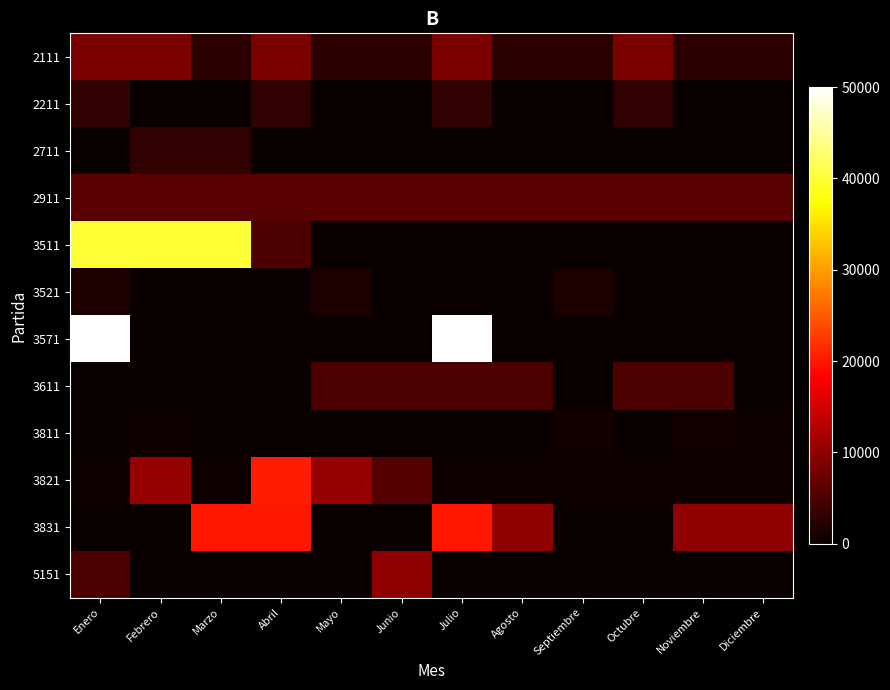

Between Septiembre and Diciembre, which series saw the biggest shift?

3831